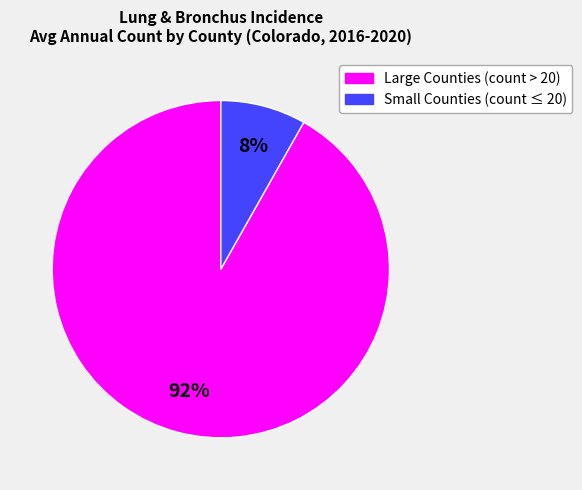

To the nearest percent, what is the average slice percentage?

50%